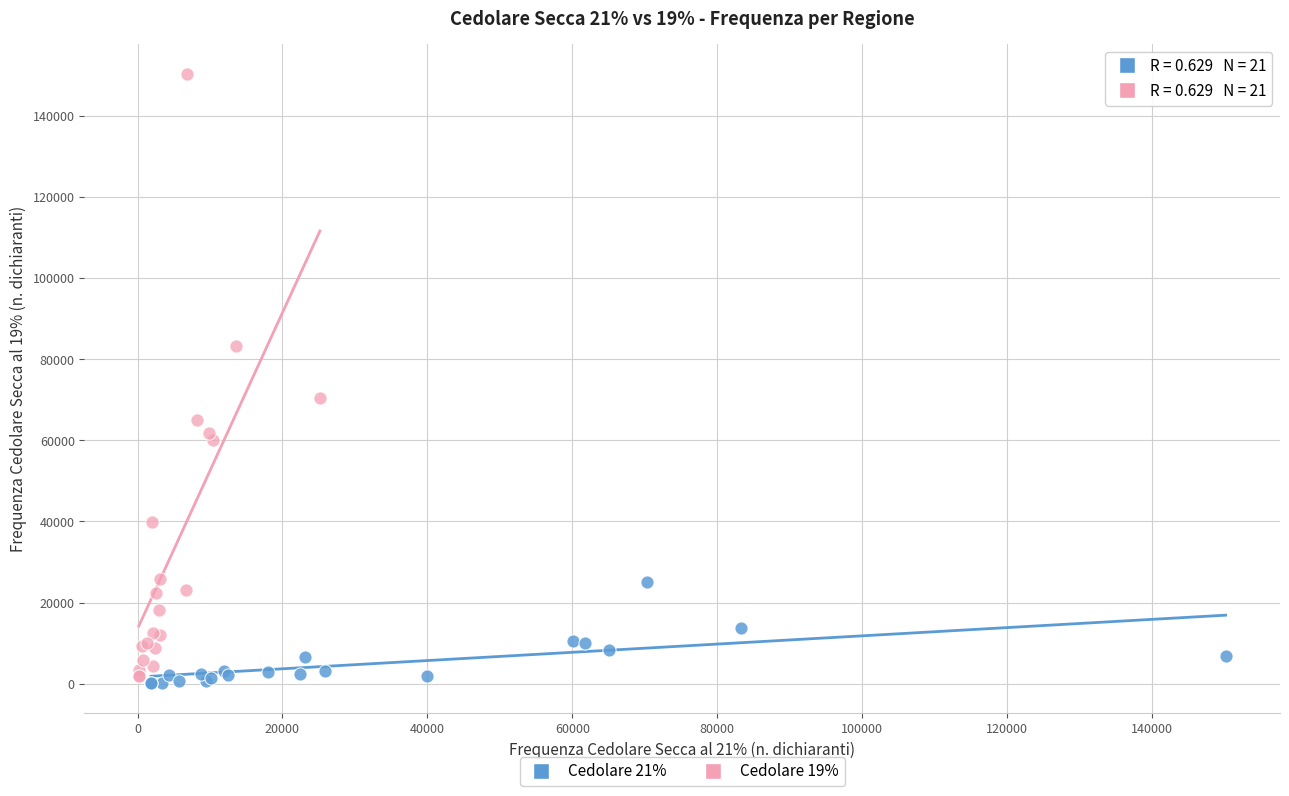

Which series contains the highest Y value?

Cedolare 19%